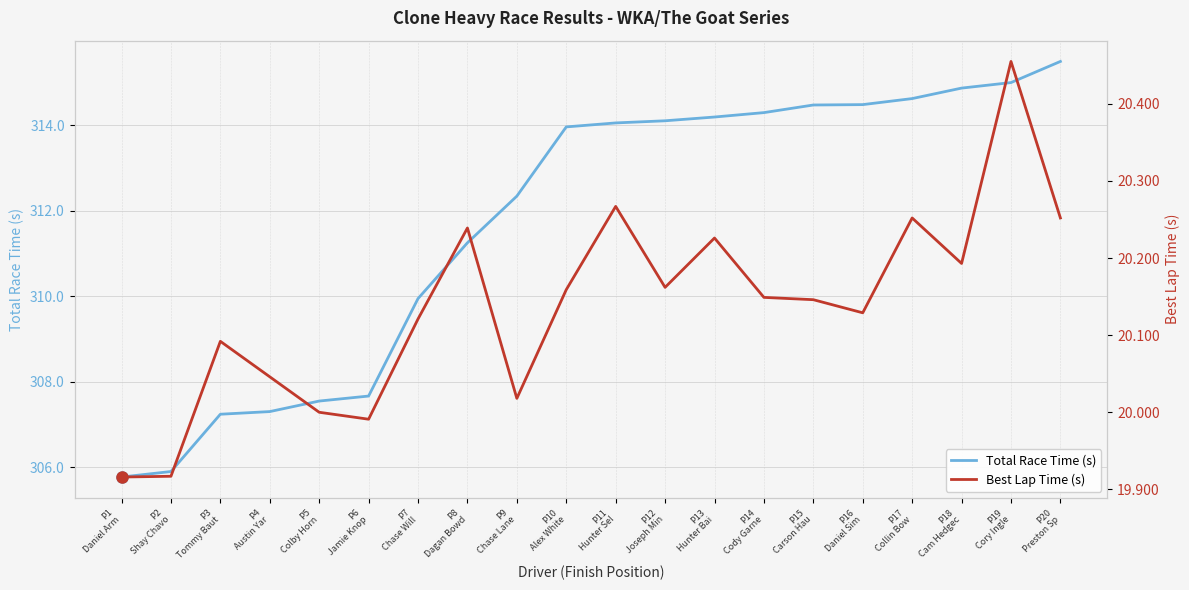

Reading left to right, extract all data points from this chart.

Total Race Time (s): 305.8	305.9	307.2	307.3	307.6	307.7	309.9	311.2	312.3	314.0	314.1	314.1	314.2	314.3	314.5	314.5	314.6	314.9	315.0	315.5
Best Lap Time (s): 19.9	19.9	20.1	20.0	20.0	20.0	20.1	20.2	20.0	20.2	20.3	20.2	20.2	20.1	20.1	20.1	20.3	20.2	20.5	20.3